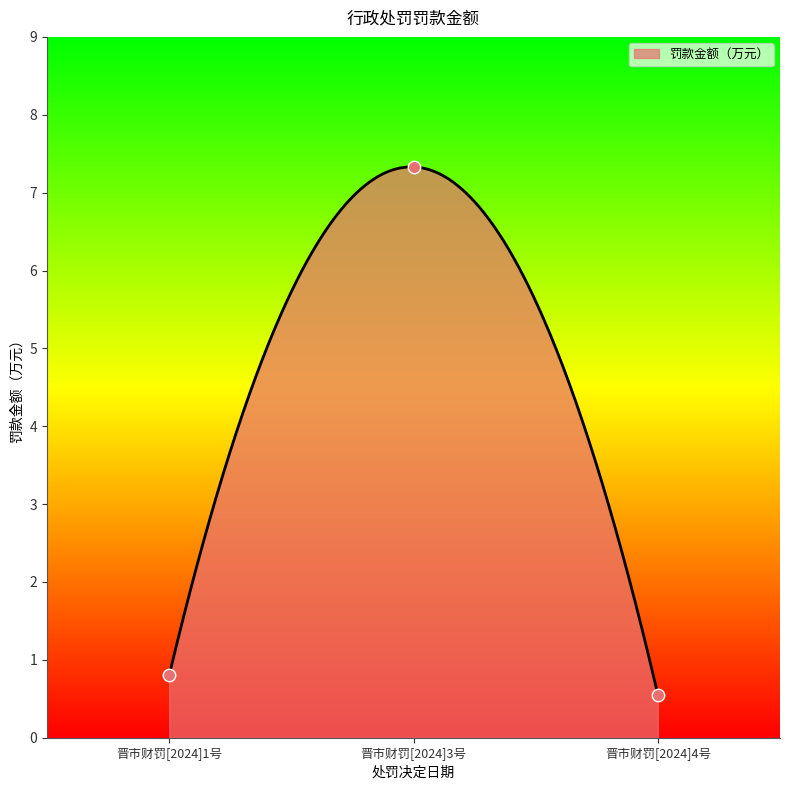

What is the minimum value for 罚款金额（万元）?

0.6